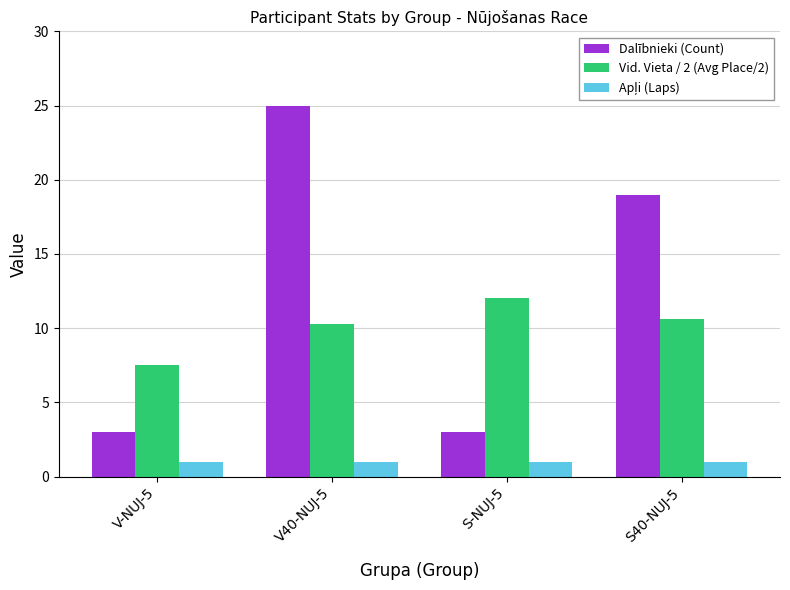

What is the maximum value for Dalībnieki (Count)?

25.0